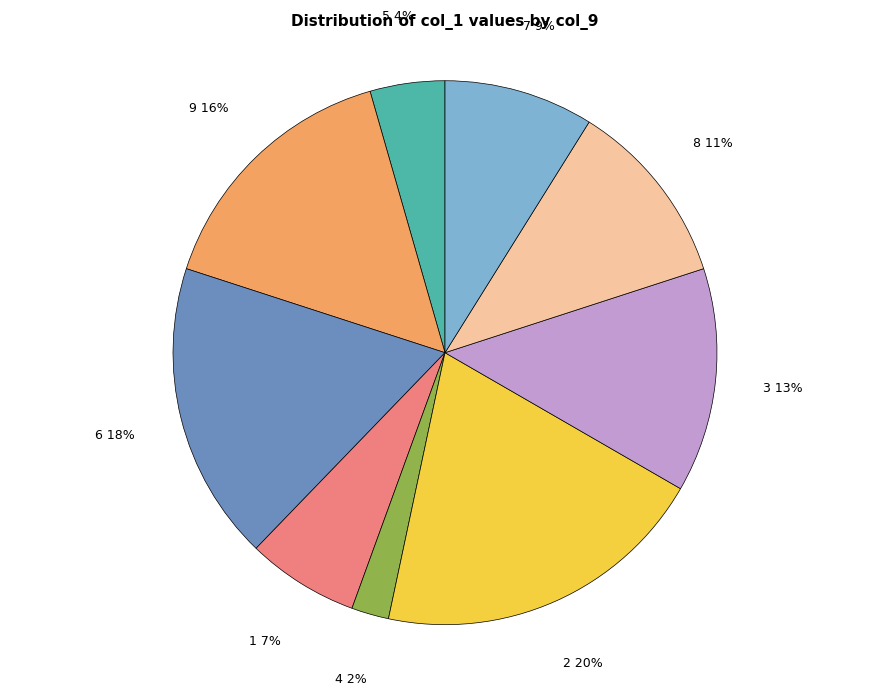

Does any single category account for the majority?

No